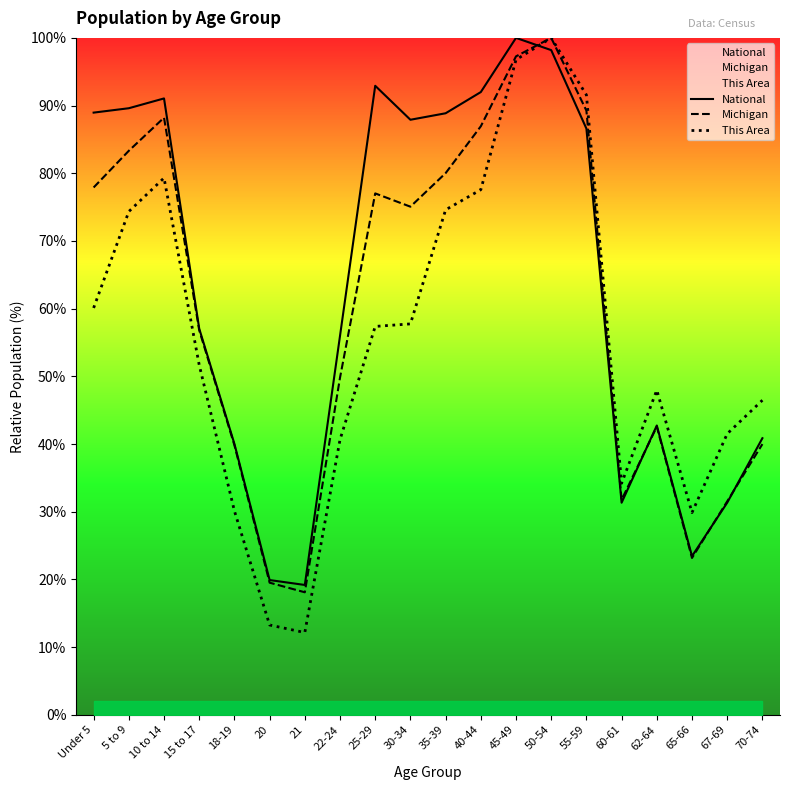

Reading left to right, what are all the values shown in this chart?

National: Under 5=89.0	5 to 9=89.6	10 to 14=91.1	15 to 17=57.0	18-19=40.0	20=19.9	21=19.2	22-24=56.0	25-29=92.9	30-34=87.9	35-39=88.9	40-44=92.0	45-49=100.0	50-54=98.2	55-59=86.6	60-61=31.3	62-64=42.7	65-66=23.4	67-69=31.3	70-74=40.9
Michigan: Under 5=77.9	5 to 9=83.3	10 to 14=88.2	15 to 17=56.8	18-19=39.8	20=19.5	21=18.1	22-24=49.8	25-29=77.0	30-34=75.1	35-39=80.0	40-44=86.9	45-49=97.3	50-54=100.0	55-59=89.3	60-61=31.8	62-64=42.6	65-66=23.2	67-69=31.5	70-74=40.0
This Area: Under 5=60.1	5 to 9=74.3	10 to 14=79.3	15 to 17=51.7	18-19=30.1	20=13.3	21=12.1	22-24=40.6	25-29=57.4	30-34=57.7	35-39=74.6	40-44=77.6	45-49=96.8	50-54=100.0	55-59=91.6	60-61=34.2	62-64=48.0	65-66=29.9	67-69=41.5	70-74=46.5